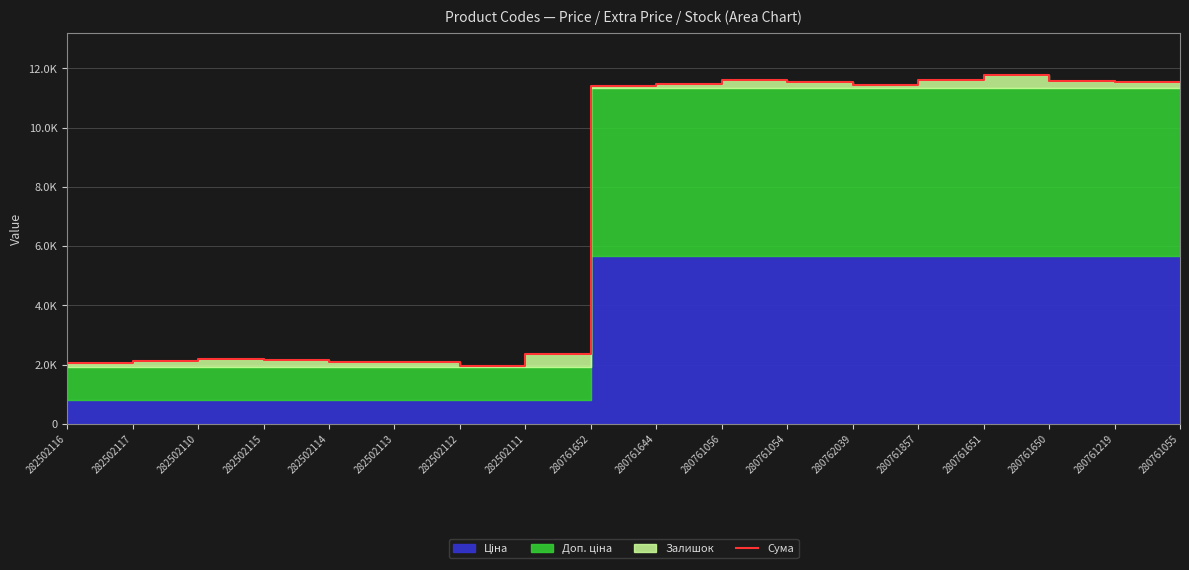

How many points are lower than both their immediate neighbors (excluding endpoints)?

2